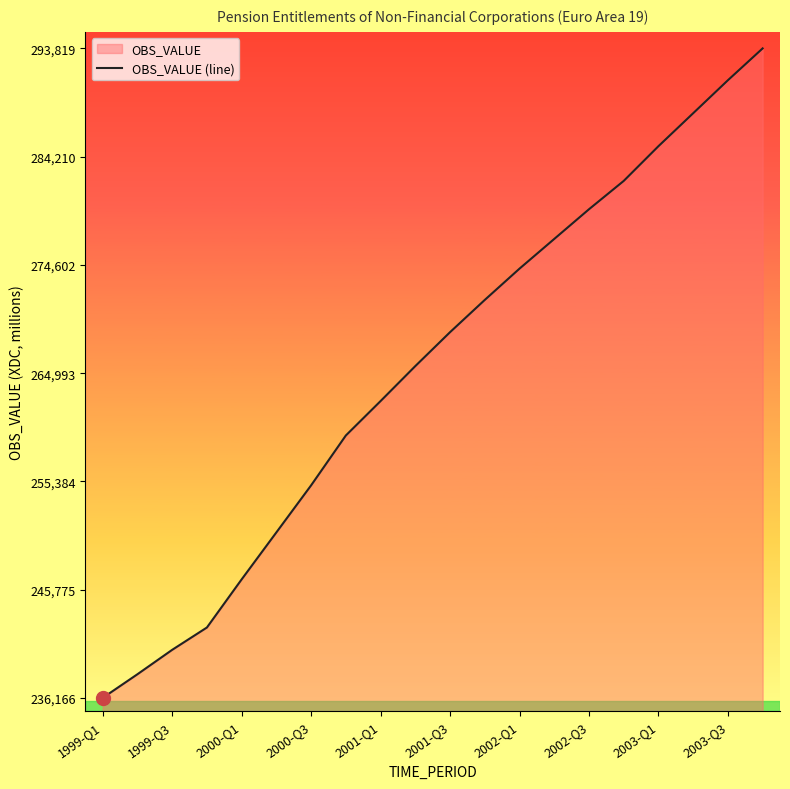

Reading right to left, extract all data points from this chart.

293819.3	290993.9	288064.7	285137.8	282055.6	279540.0	276905.1	274269.5	271492.6	268629.1	265618.9	262514.7	259459.0	255032.6	250857.4	246685.4	242413.3	240430.9	238265.1	236166.0